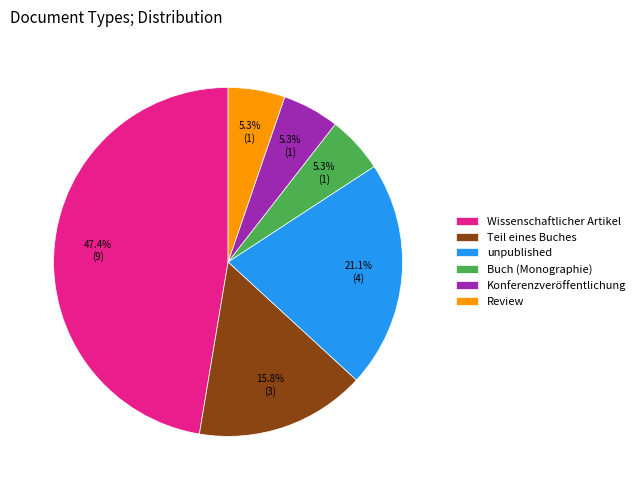

What portion of the pie excludes Review?

94.7%